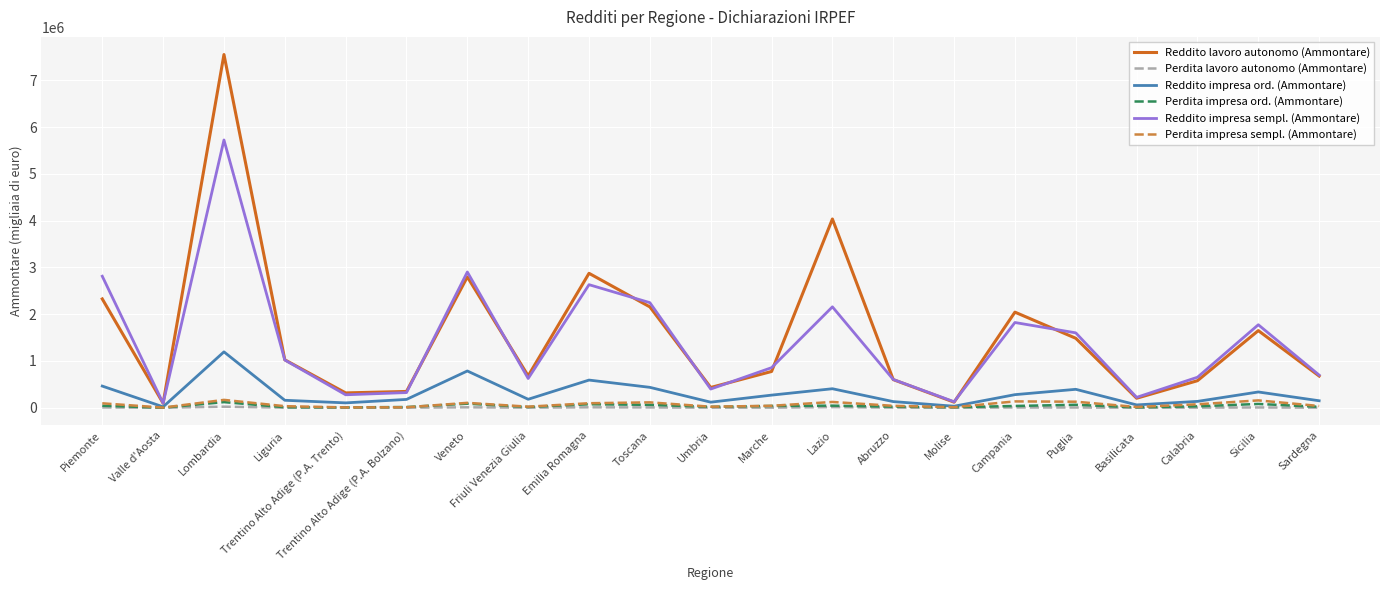

At which category is the sum across all series the highest?

Lombardia